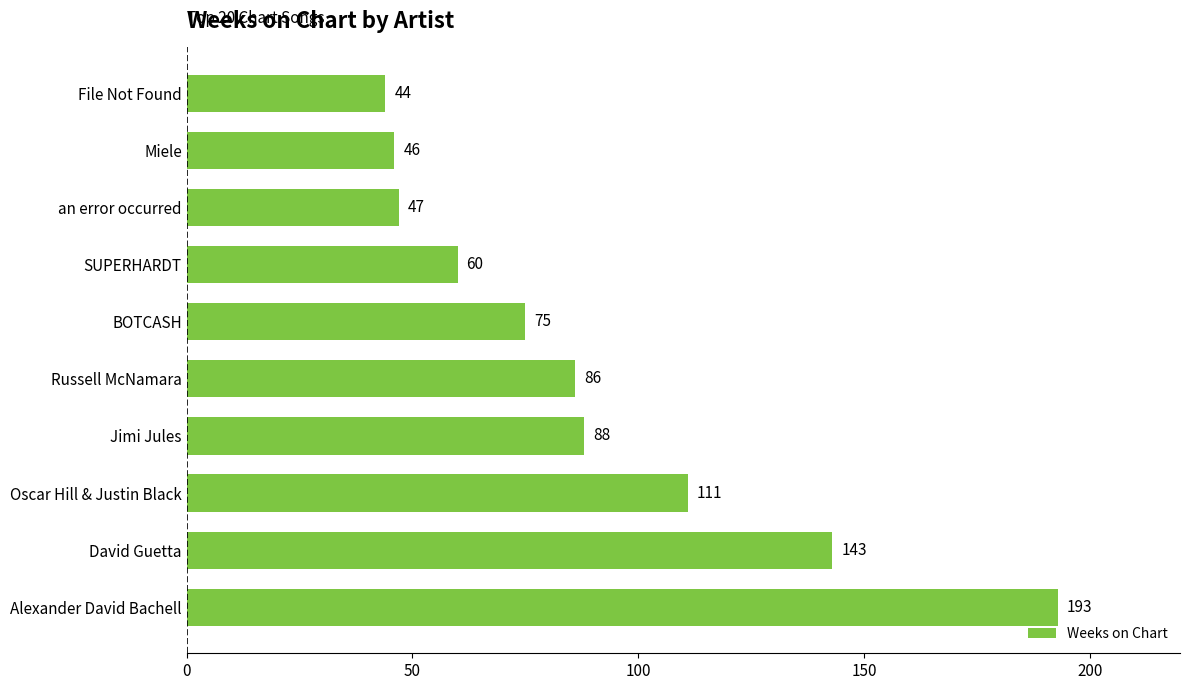

What is the difference between the values at BOTCASH and Russell McNamara?

11